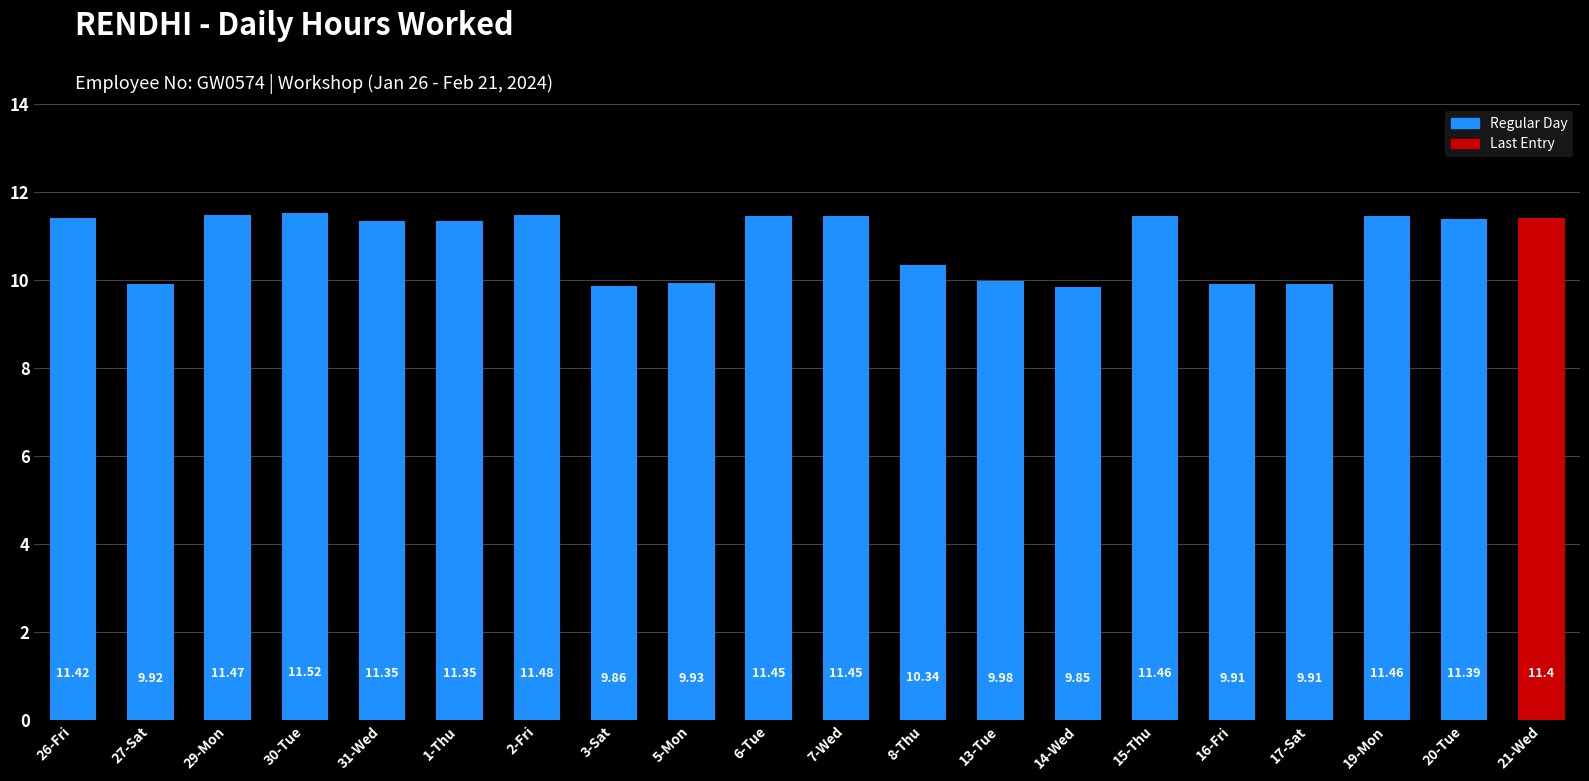

What is the difference between the maximum and second lowest values?

1.7